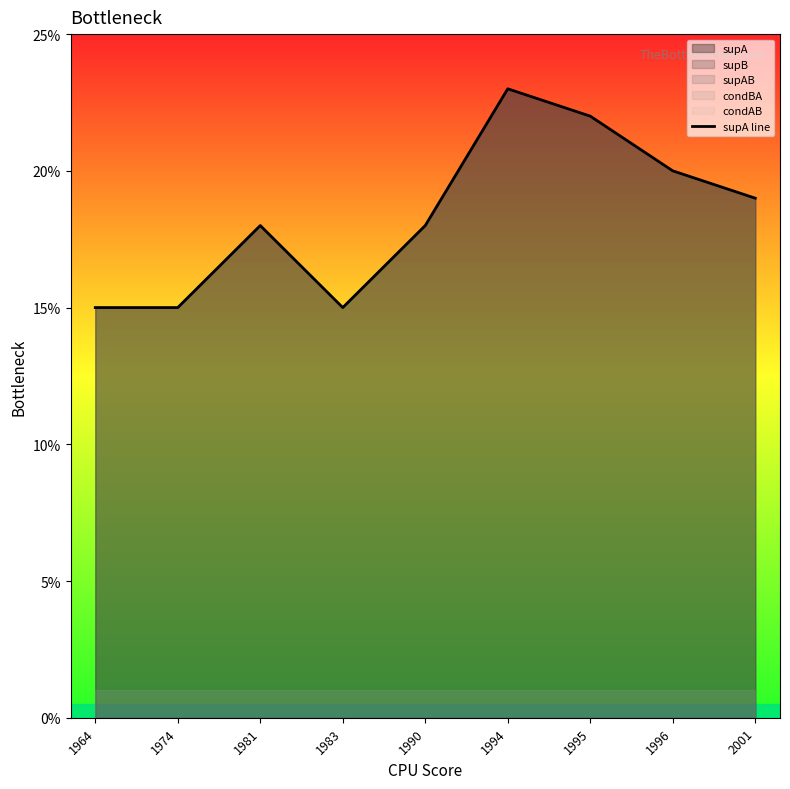

How many interior local peaks (higher than both neighbors) does the data have?

2